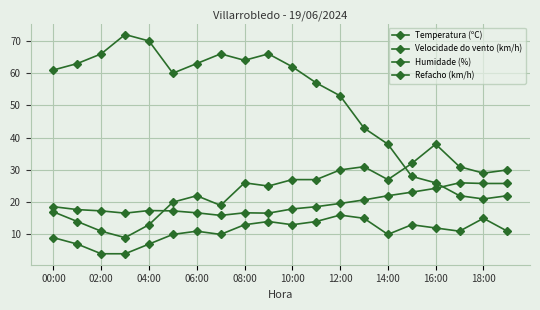

Reading right to left, what are all the values shown in this chart?

Temperatura (ºC): 25.8	25.8	26.0	24.3	23.1	22.0	20.7	19.6	18.6	17.9	16.6	16.7	15.9	16.7	17.3	17.4	16.6	17.3	17.7	18.6
Velocidade do vento (km/h): 11.0	15.0	11.0	12.0	13.0	10.0	15.0	16.0	14.0	13.0	14.0	13.0	10.0	11.0	10.0	7.0	4.0	4.0	7.0	9.0
Humidade (%): 22.0	21.0	22.0	26.0	28.0	38.0	43.0	53.0	57.0	62.0	66.0	64.0	66.0	63.0	60.0	70.0	72.0	66.0	63.0	61.0
Refacho (km/h): 30.0	29.0	31.0	38.0	32.0	27.0	31.0	30.0	27.0	27.0	25.0	26.0	19.0	22.0	20.0	13.0	9.0	11.0	14.0	17.0